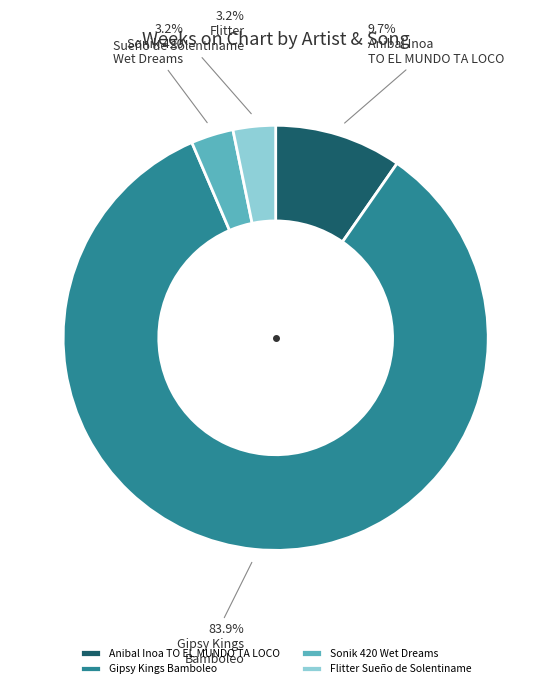

To the nearest percent, what is the average slice percentage?

25%